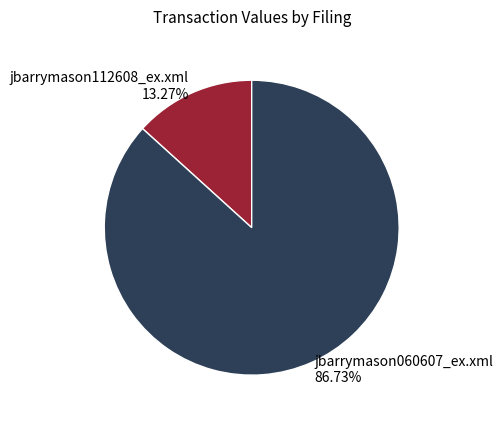

Which category accounts for the majority?

jbarrymason060607_ex.xml